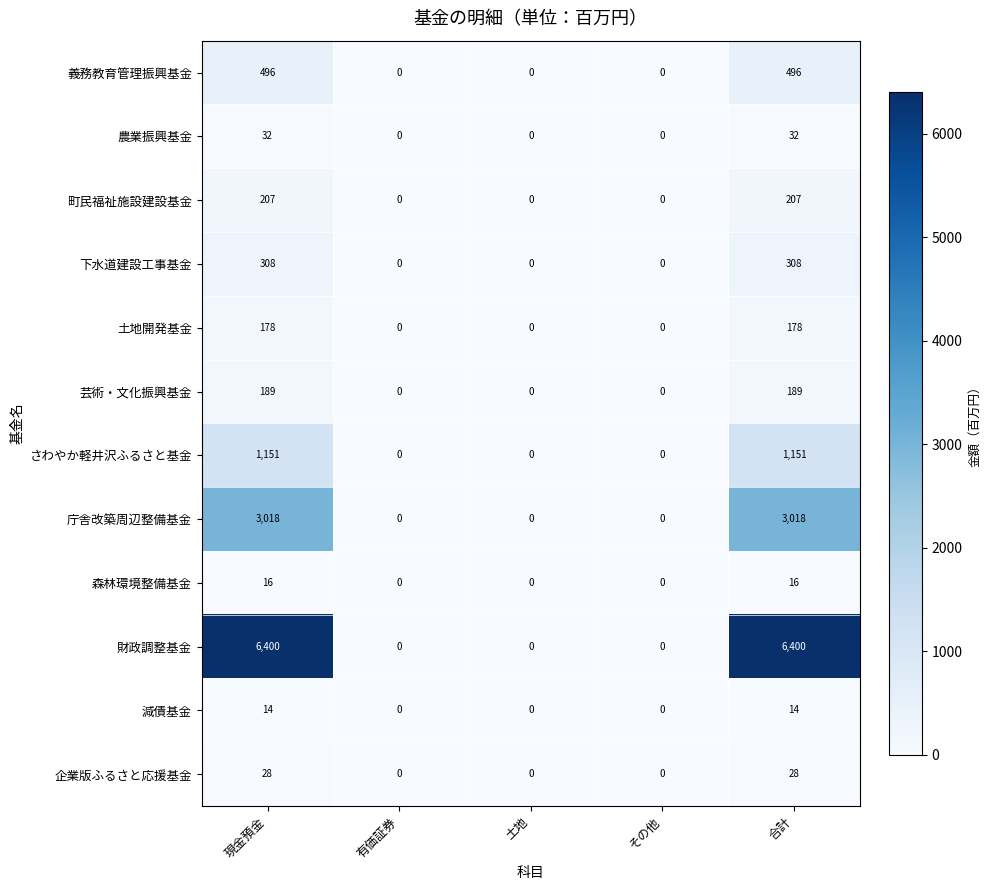

Is it true that 庁舎改築周辺整備基金 equals 3018 at 合計?

True